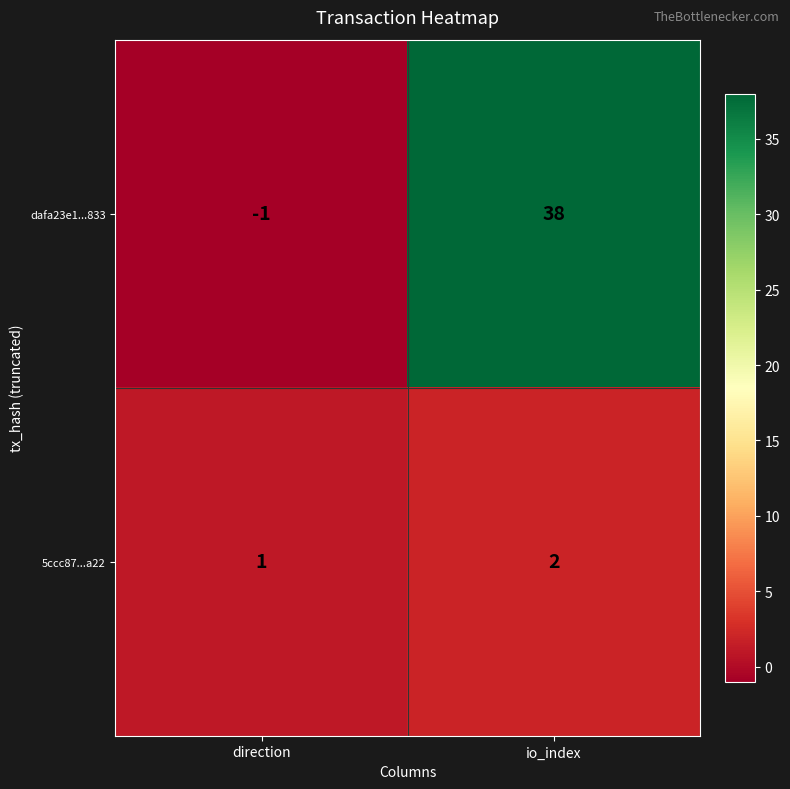

Reading left to right, list all the values displayed in this chart.

dafa23e1...833: direction=-1	io_index=38
5ccc87...a22: direction=1	io_index=2